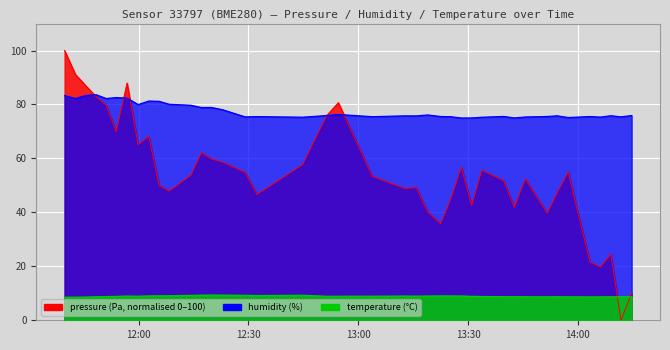

How many series are shown in this chart?

3